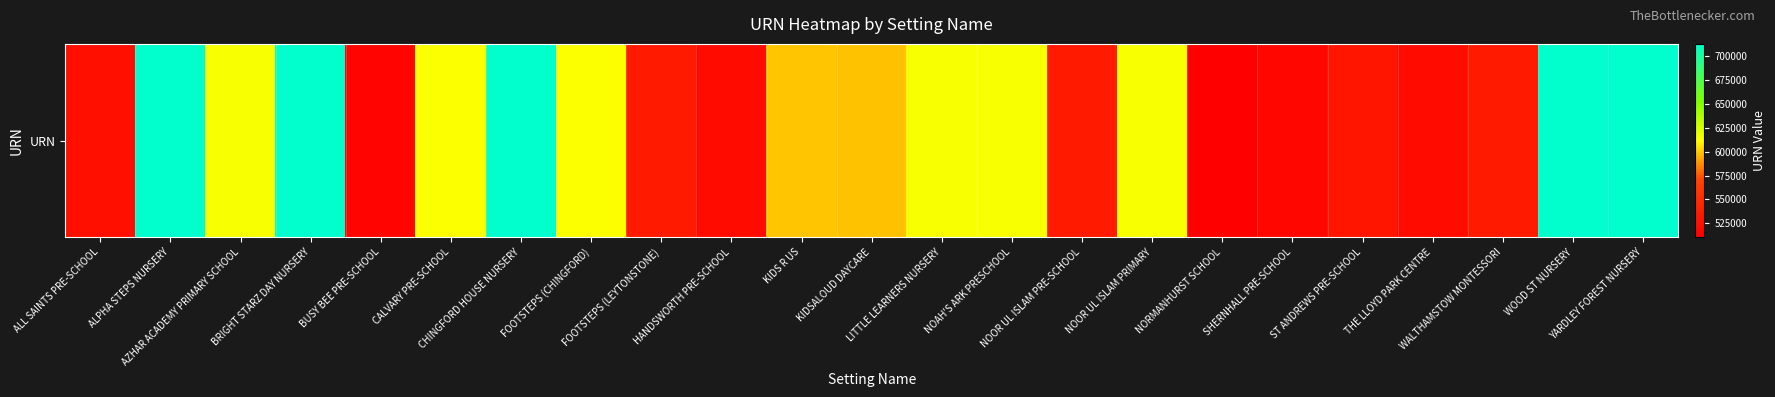

Reading right to left, extract all data points from this chart.

YARDLEY FOREST NURSERY=713109	WOOD ST NURSERY=713087	WALTHAMSTOW MONTESSORI=533340	THE LLOYD PARK CENTRE=520766	ST ANDREWS PRE-SCHOOL=530062	SHERNHALL PRE-SCHOOL=517181	NORMANHURST SCHOOL=510284	NOOR UL ISLAM PRIMARY=613321	NOOR UL ISLAM PRE-SCHOOL=533328	NOAH'S ARK PRESCHOOL=613341	LITTLE LEARNERS NURSERY=613337	KIDSALOUD DAYCARE=598722	KIDS R US=599576	HANDSWORTH PRE-SCHOOL=520820	FOOTSTEPS (LEYTONSTONE)=533336	FOOTSTEPS (CHINGFORD)=613216	CHINGFORD HOUSE NURSERY=713081	CALVARY PRE-SCHOOL=613067	BUSY BEE PRE-SCHOOL=514884	BRIGHT STARZ DAY NURSERY=713116	AZHAR ACADEMY PRIMARY SCHOOL=613324	ALPHA STEPS NURSERY=713118	ALL SAINTS PRE-SCHOOL=524311